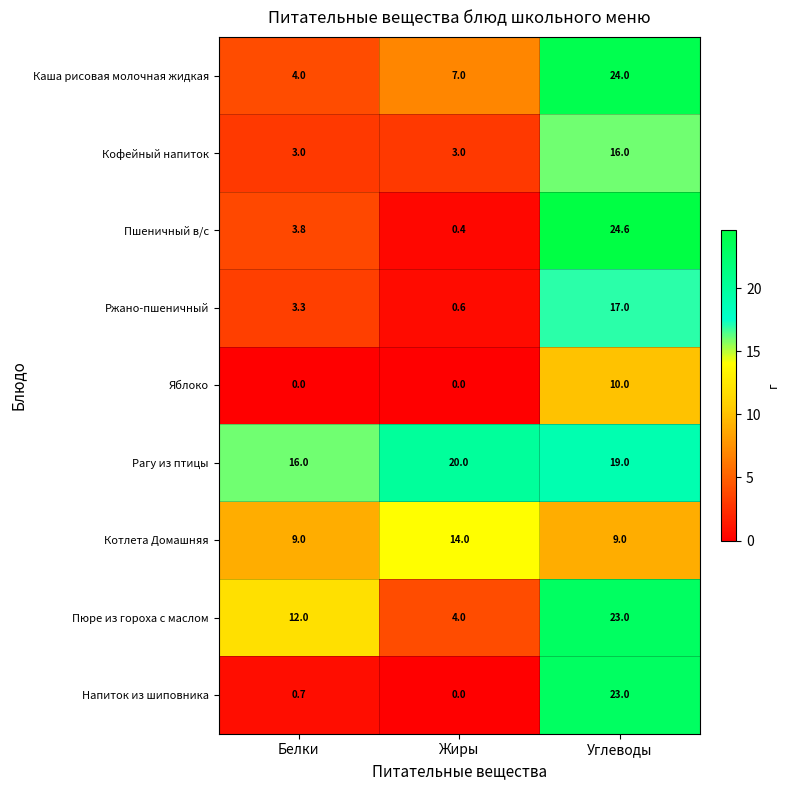

At which category is the sum across all series the highest?

Углеводы